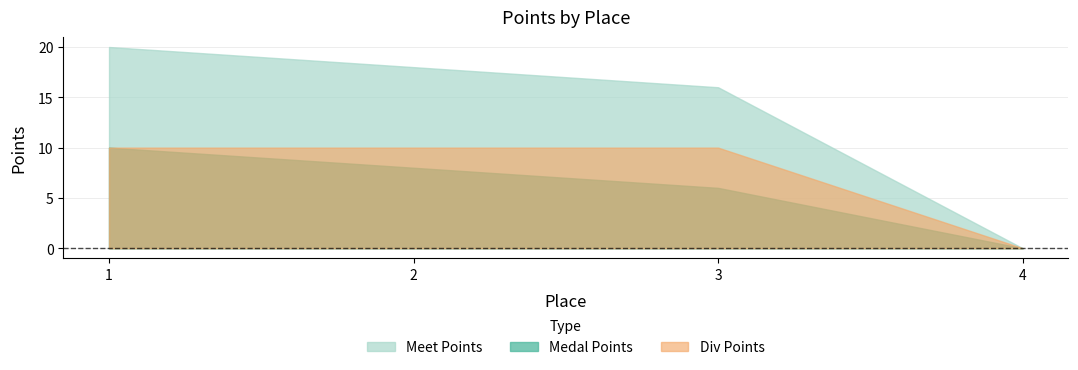

True or false: Medal Points has more than 2 points higher than both neighbors.

False